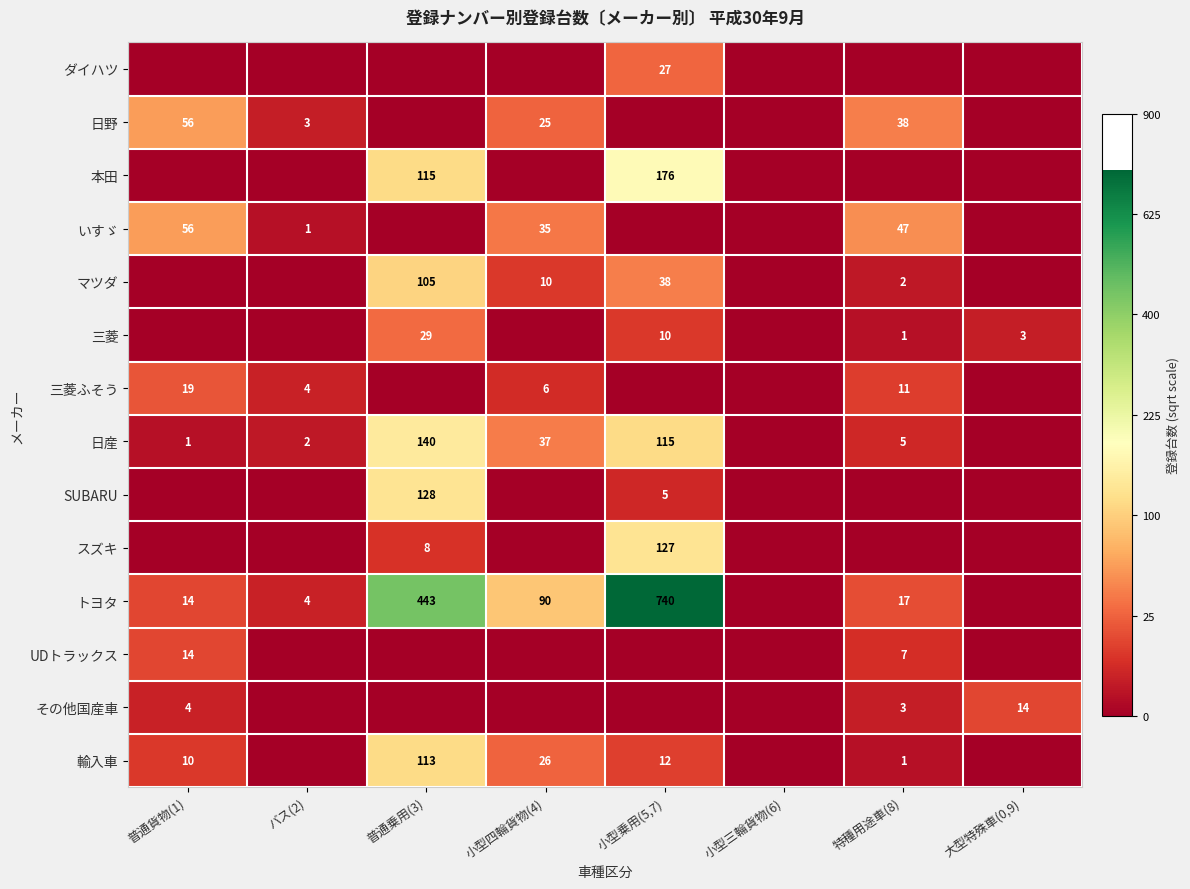

The 日産 series shows 66 at 小型四輪貨物(4). True or false?

False